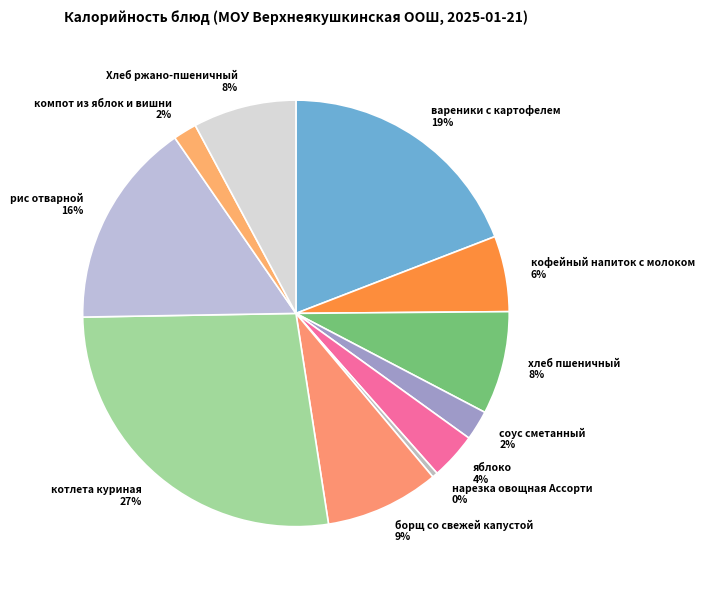

Which has a higher value, котлета куриная 27% or рис отварной 16%?

котлета куриная 27%